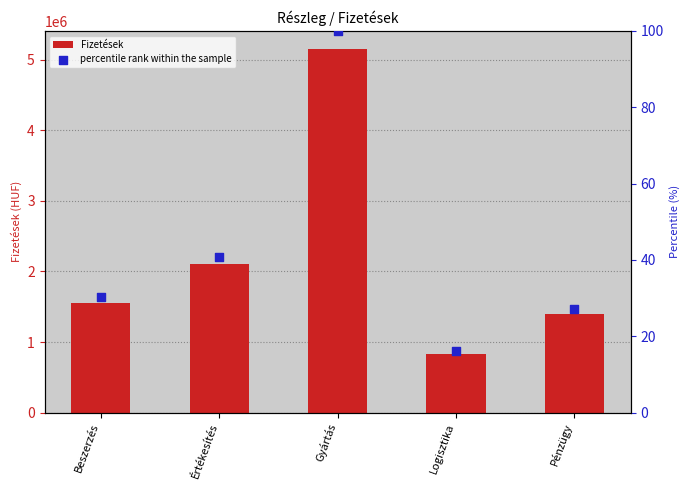

Is the value of Fizetések at Értékesítés greater than the value of percentile rank within the sample at Beszerzés?

Yes